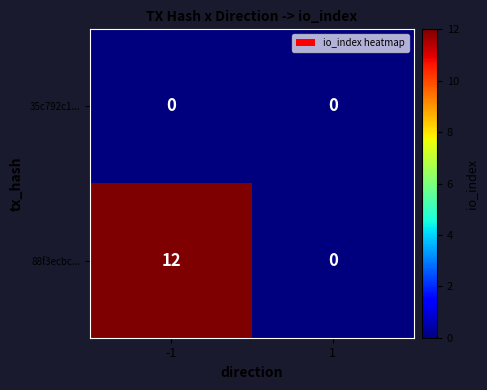

Between -1 and 1, which series saw the biggest shift?

88f3ecbc...